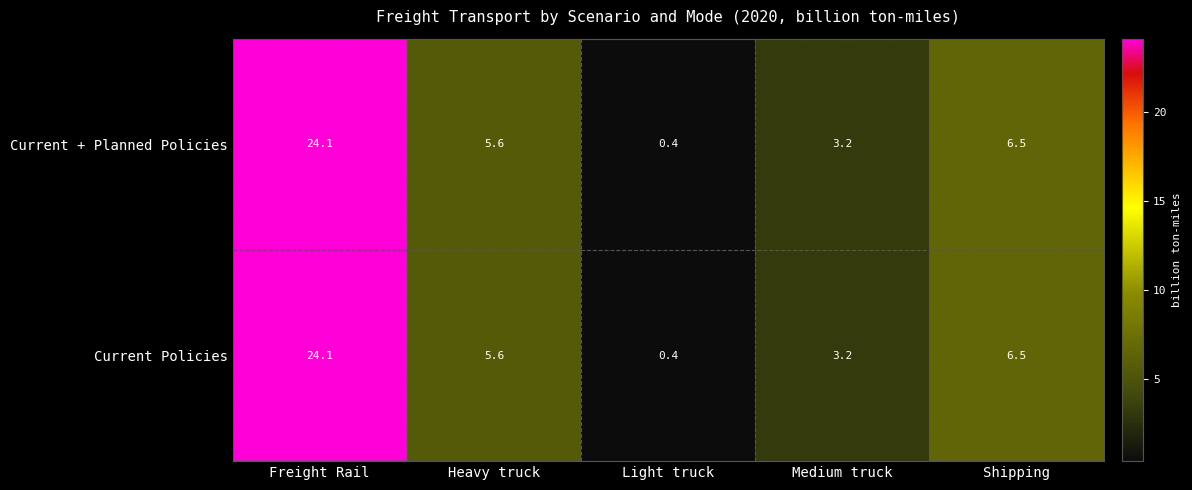

How many categories are shown in the chart?

5